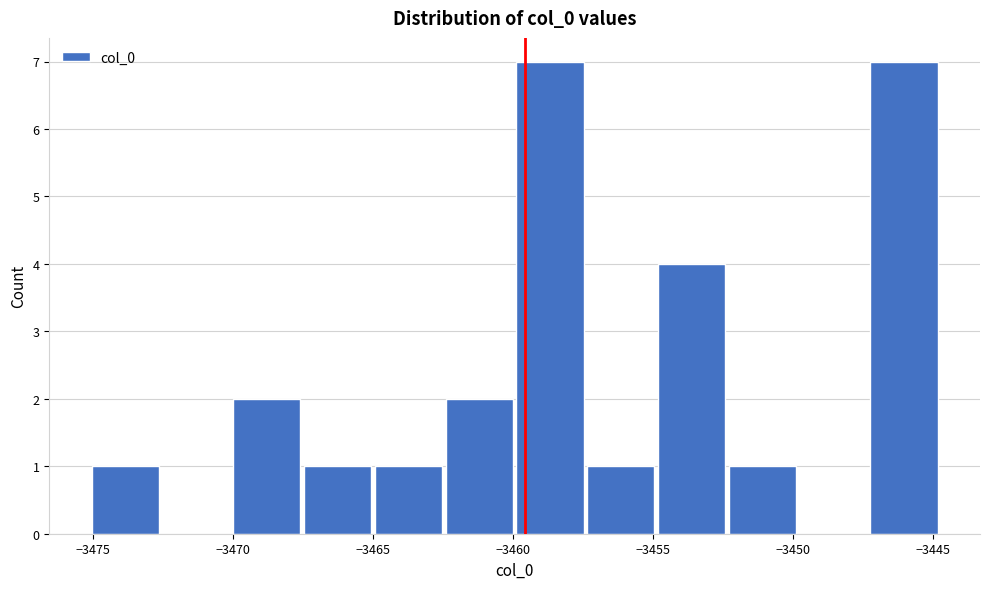

Reading left to right, list every bar in this chart as the range it spans on the x-axis followed by its height. Neither the bar edges nor the heights are printed on the chart, so give them approximately, as read against the axes.

-3475.0 to -3472.5: 1
-3472.5 to -3470.0: 0
-3470.0 to -3467.5: 2
-3467.5 to -3465.0: 1
-3465.0 to -3462.5: 1
-3462.5 to -3460.0: 2
-3460.0 to -3457.5: 7
-3457.5 to -3455.0: 1
-3455.0 to -3452.5: 4
-3452.5 to -3450.0: 1
-3450.0 to -3447.5: 0
-3447.5 to -3445.0: 7